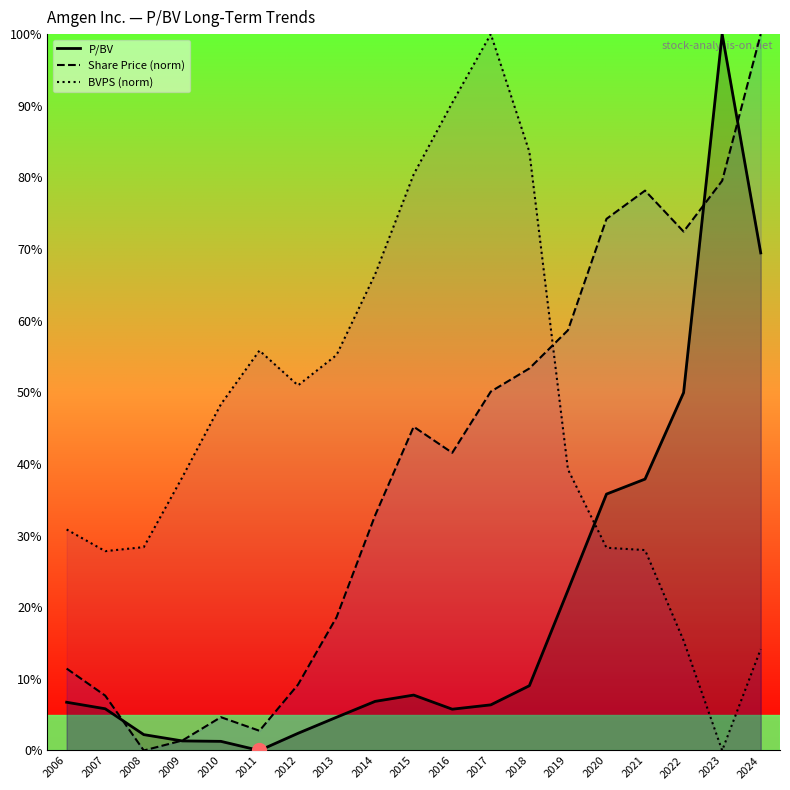

The value of P/BV at 2017 is 6.4. True or false?

True